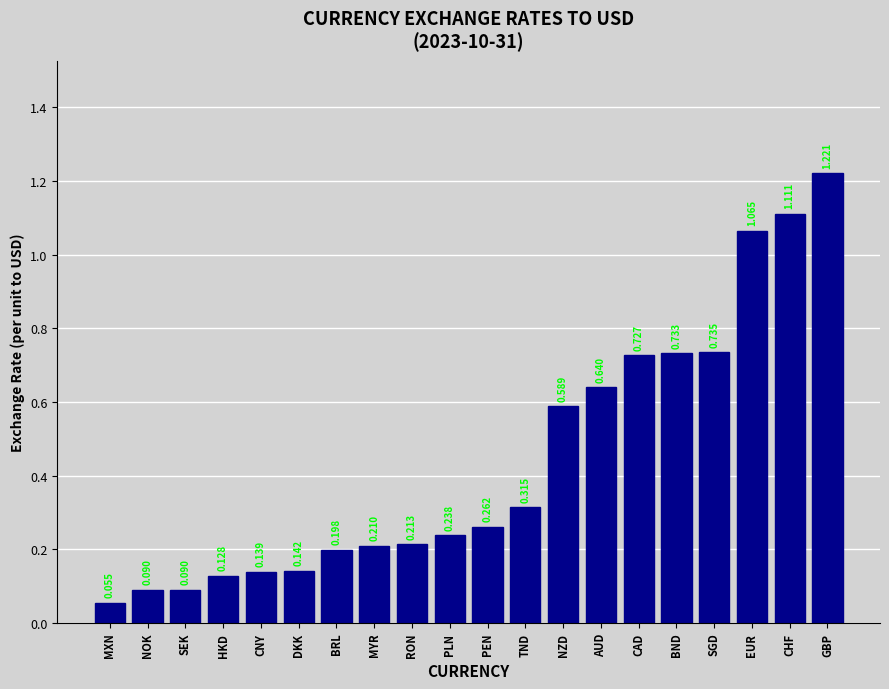

Which has a higher value, MXN or PLN?

PLN